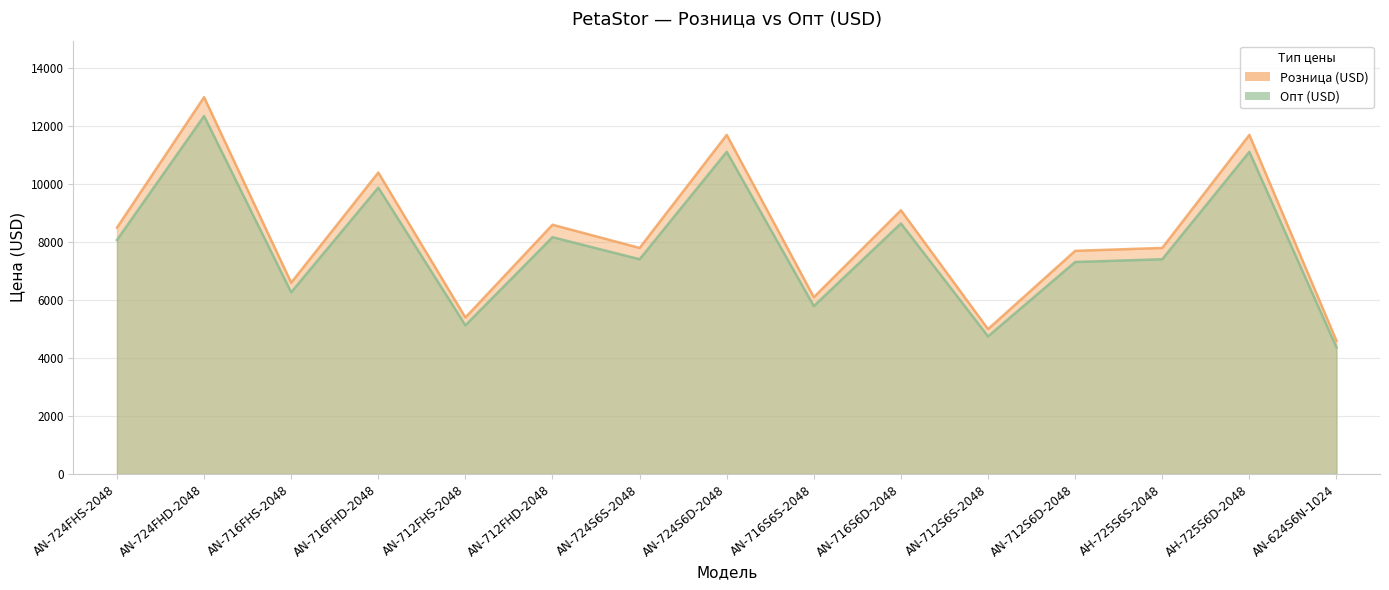

Read the Опт (USD) value at AH-725S6S-2048, to the nearest 100.

7800